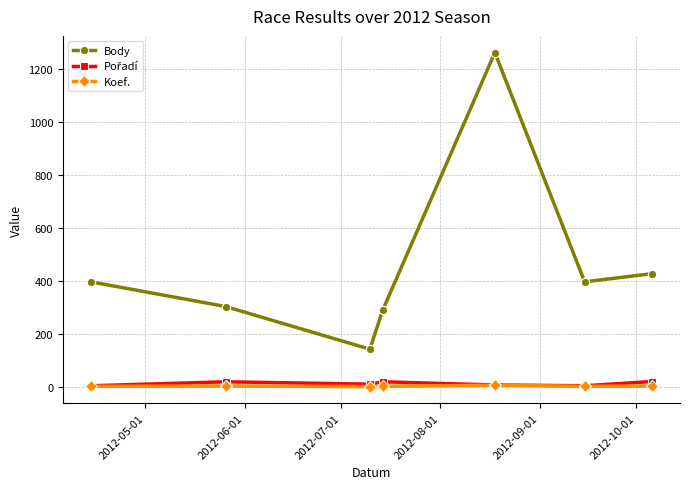

True or false: Koef. and Body intersect in this chart.

False